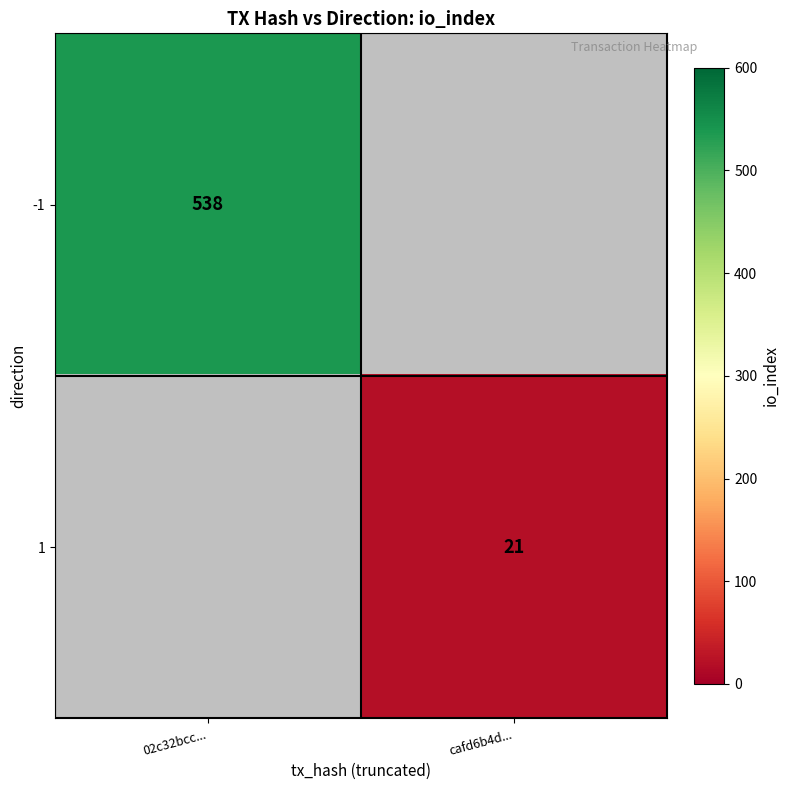

True or false: -1 has a value of 538 at 02c32bcc....

True